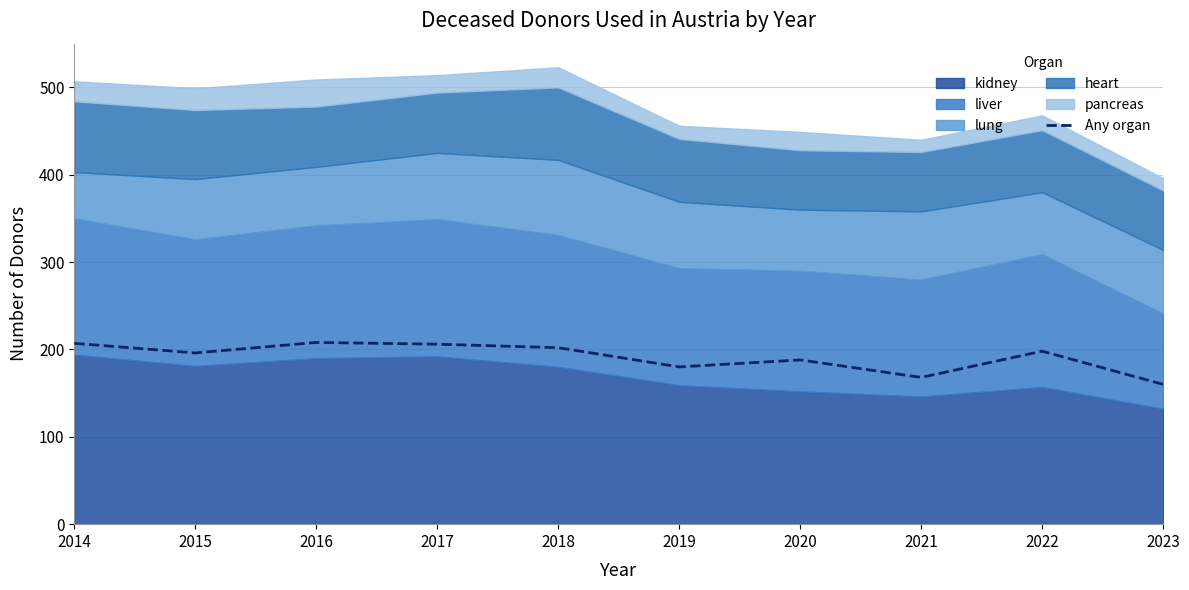

Reading left to right, what are all the values shown in this chart?

207	196	208	206	202	180	188	168	198	160